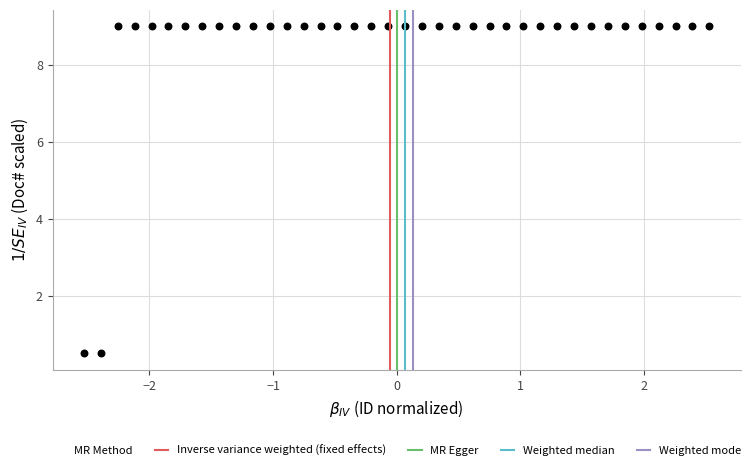

What is the range of X values (max minus min)?

5.1